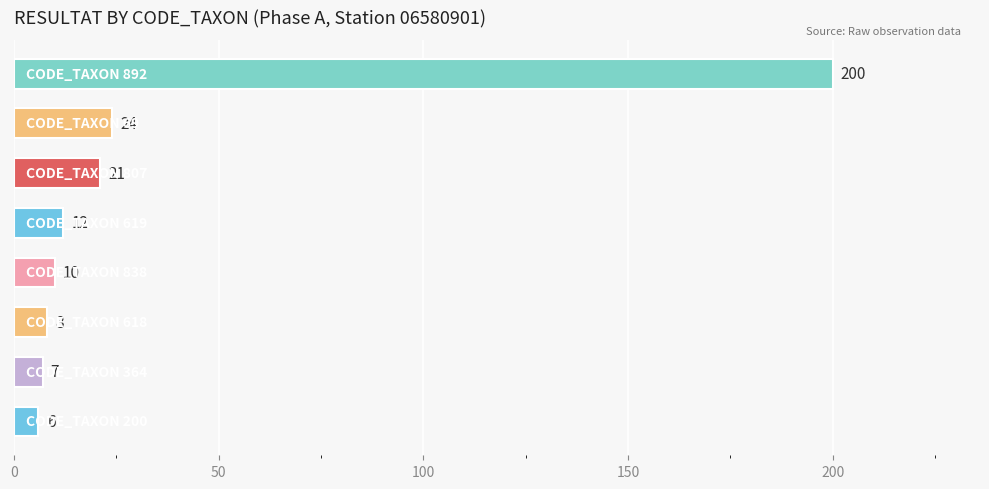

What is the smallest value displayed?

6